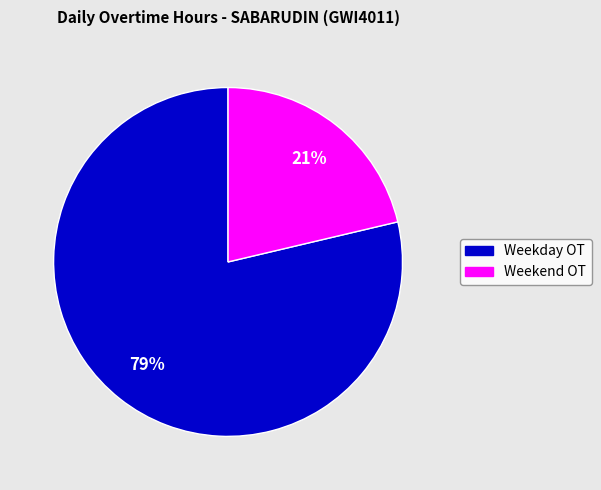

Does any single category account for the majority?

Yes